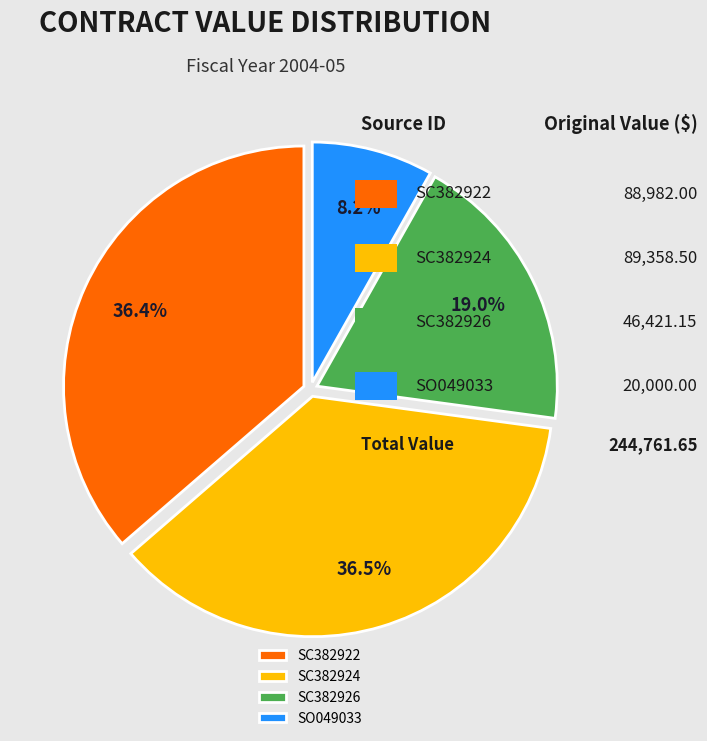

What percentage do SO049033 and SC382924 together represent?

44.7%